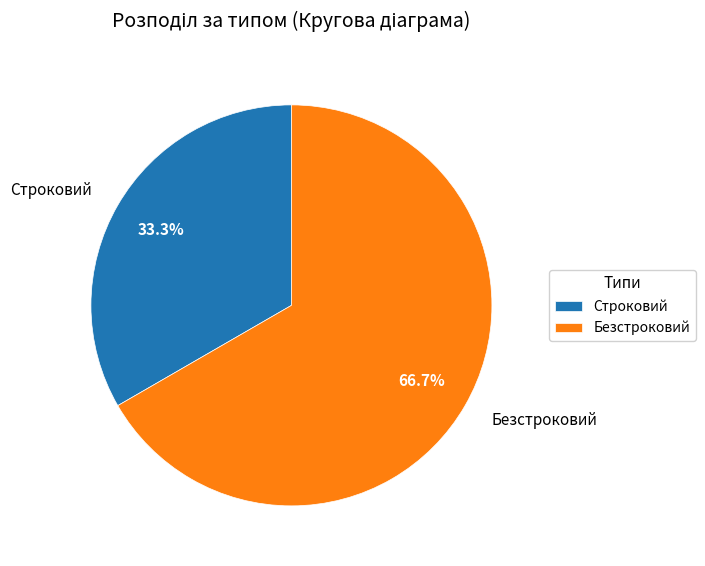

Which category has the biggest portion of the pie?

Безстроковий